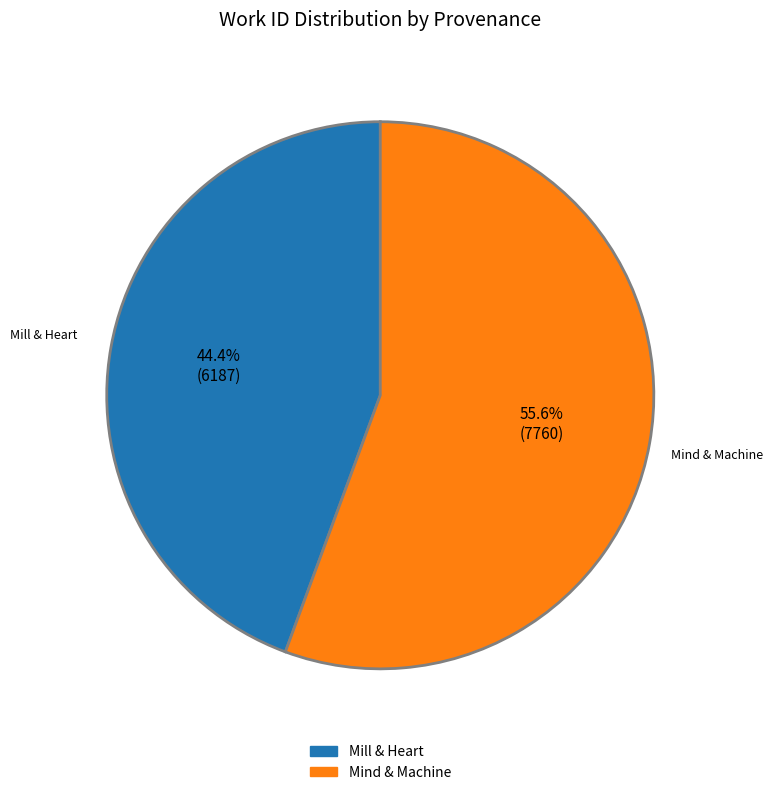

Which has a higher value, Mill & Heart or Mind & Machine?

Mind & Machine